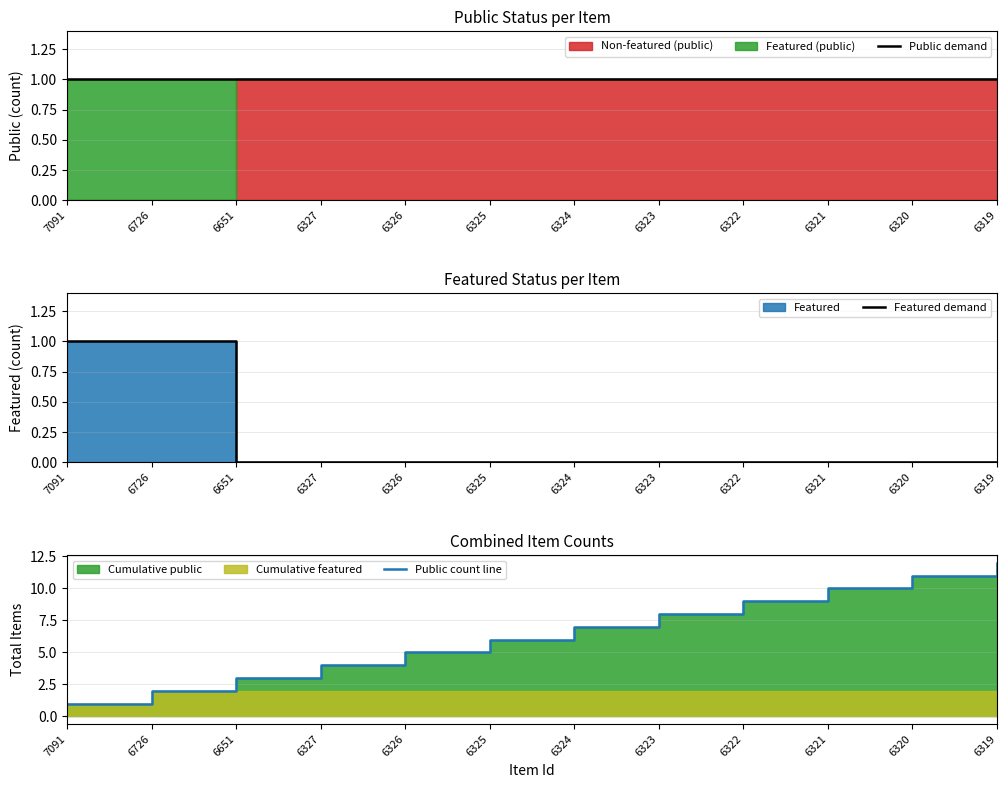

The Public count line series shows 2 at 6323. True or false?

False